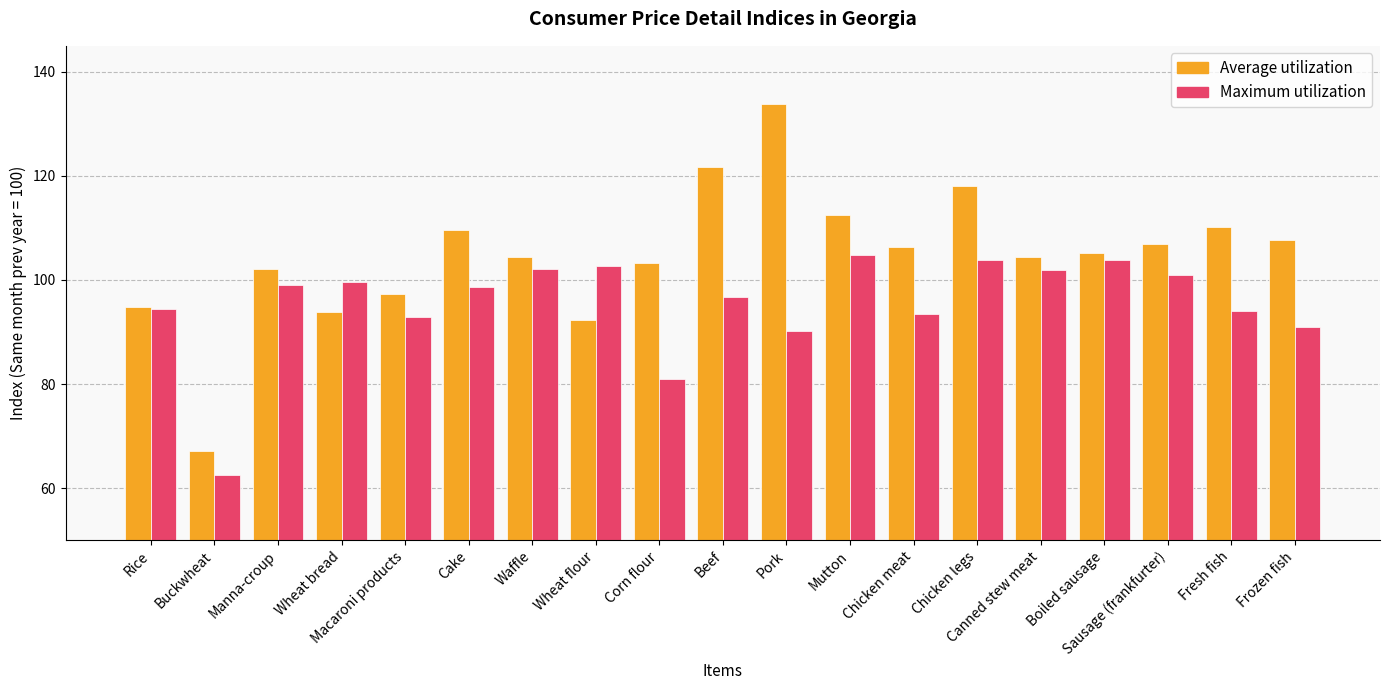

What is the difference between the Maximum utilization values at Beef and Fresh fish?

2.6